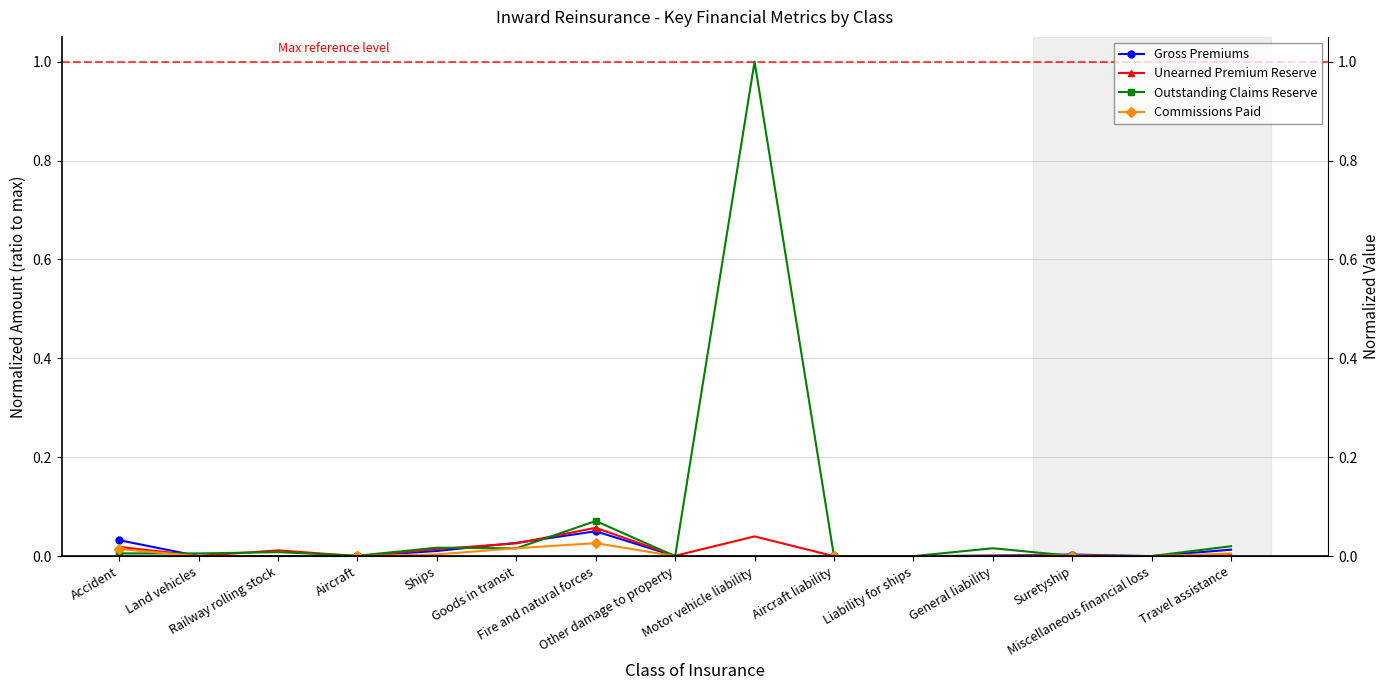

How many lines are shown in the chart?

4